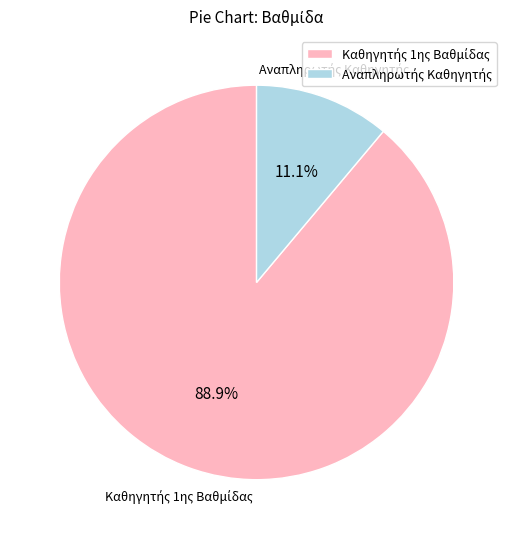

Is there a majority slice in this chart?

Yes